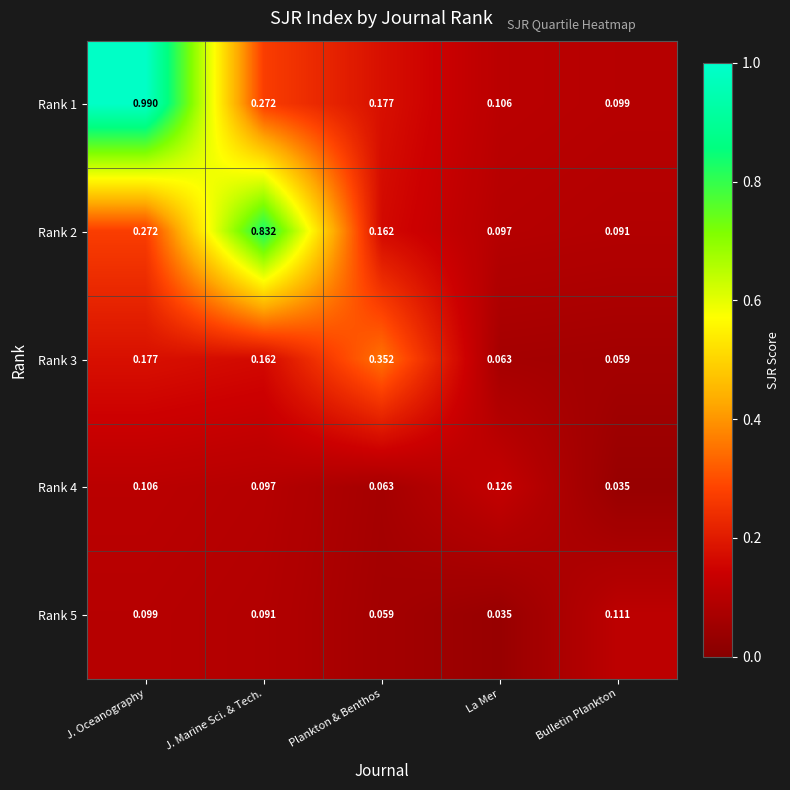

Which category has the highest value in the Rank 1 series?

J. Oceanography